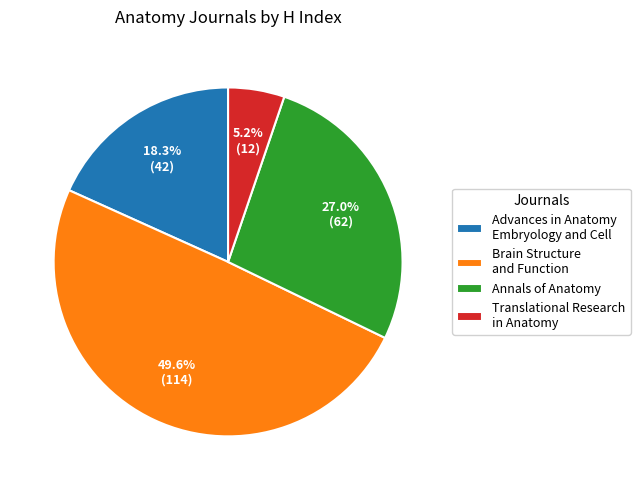

What percentage is the Brain Structure and Function slice, to the nearest percent?

50%